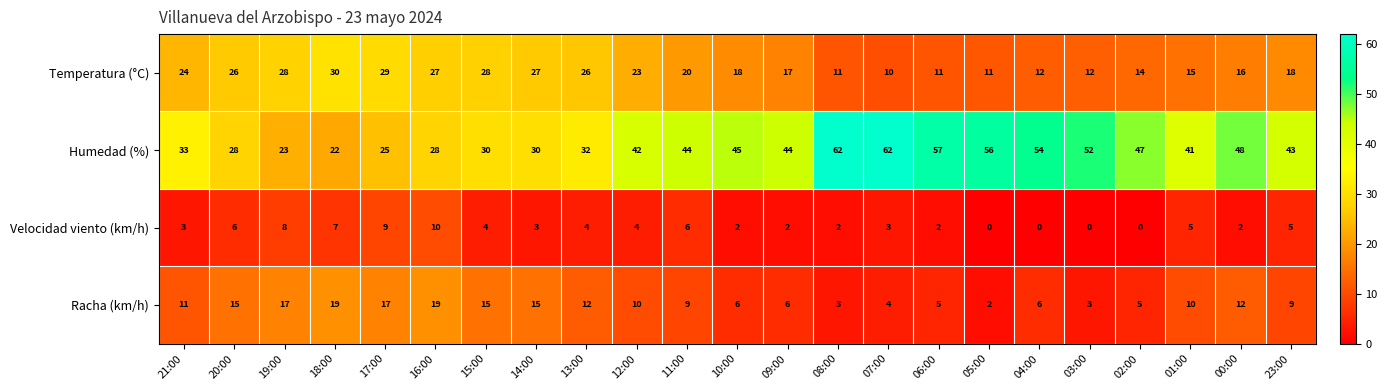

Which category has the lowest value in the Temperatura (°C) series?

07:00